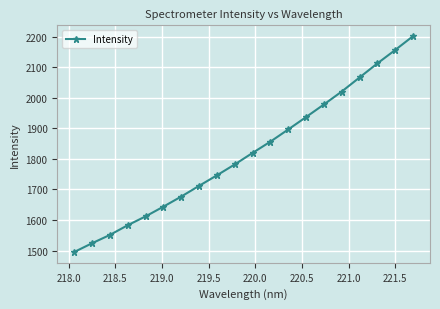

How many lines are shown in the chart?

1